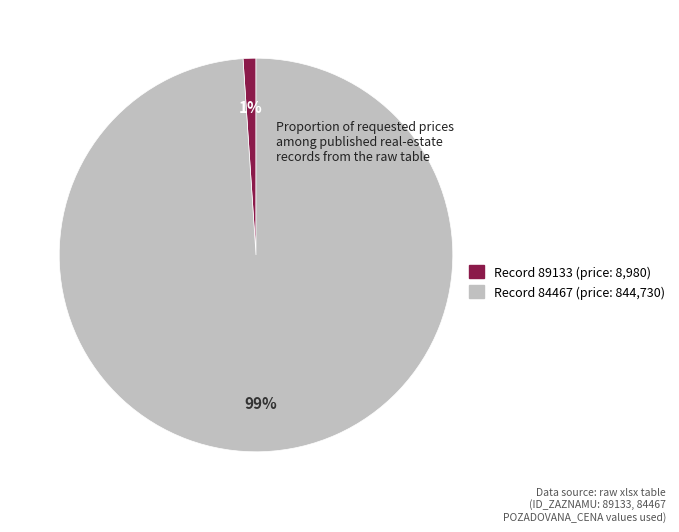

What percentage is the Record 84467 (price: 844,730) slice, to the nearest percent?

99%